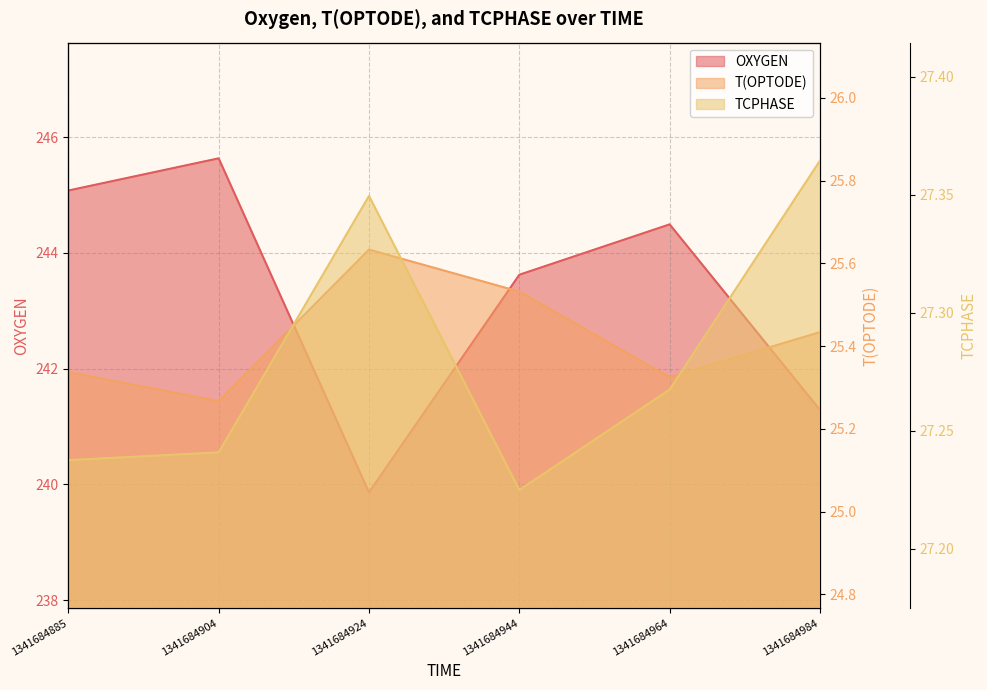

Reading right to left, list all the values displayed in this chart.

OXYGEN: 241.3	244.5	243.6	239.9	245.6	245.1
T(OPTODE): 25.4	25.3	25.5	25.6	25.3	25.3
TCPHASE: 27.4	27.3	27.2	27.3	27.2	27.2